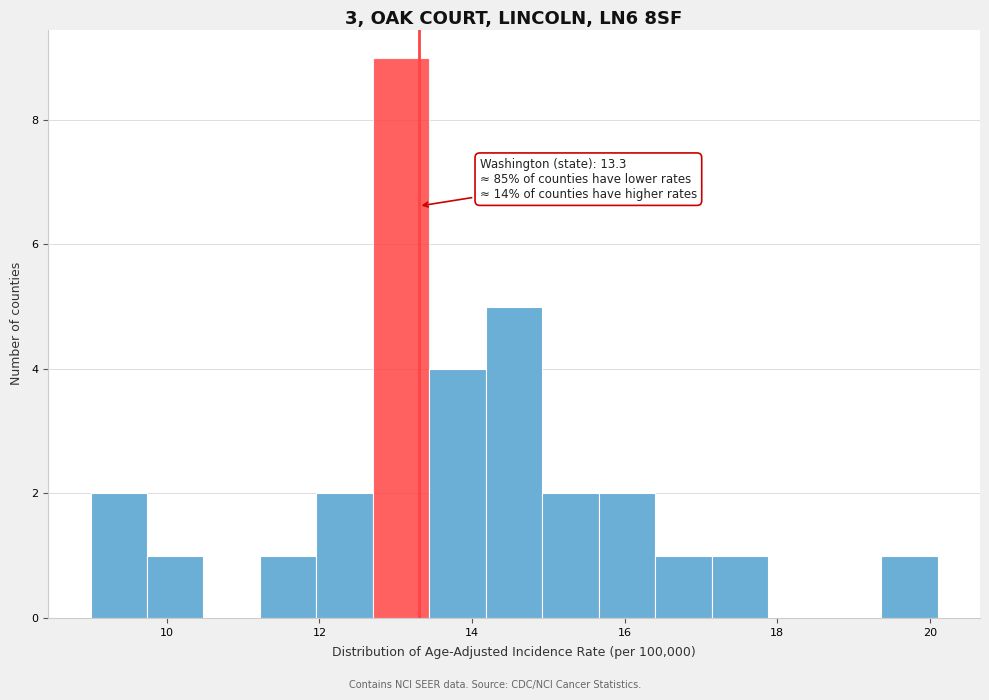

Around what value on the x-axis is the tallest bar? Give the approximate position of its centre, as read against the axis.

13.0